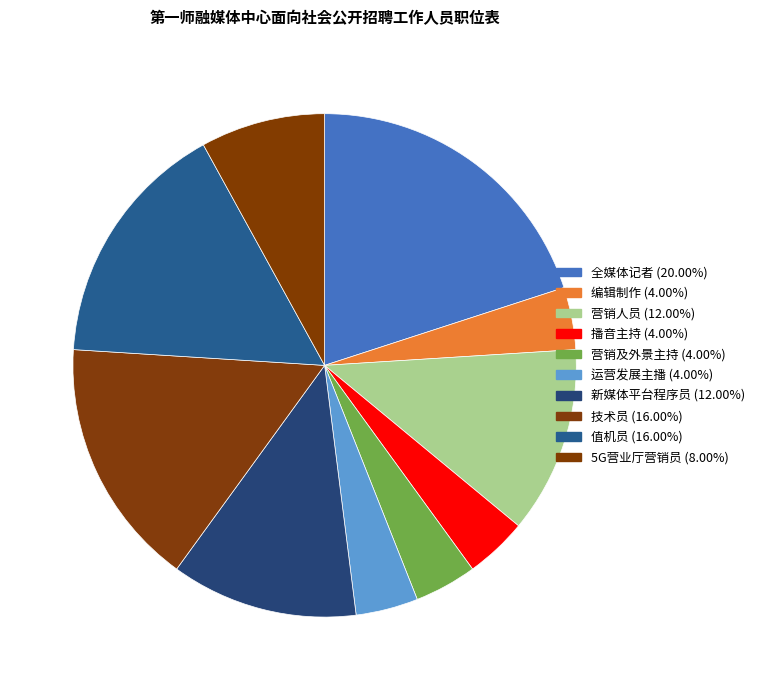

How many slices are in this pie chart?

10